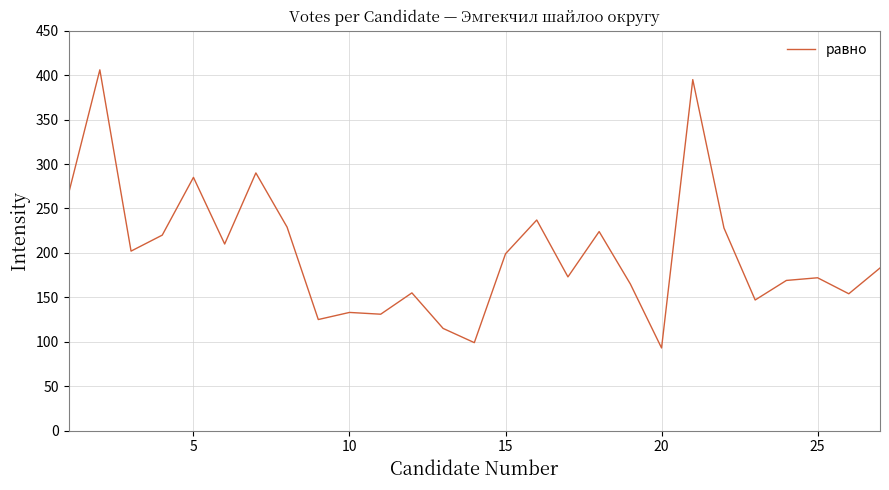

What is the maximum value shown in the chart?

406